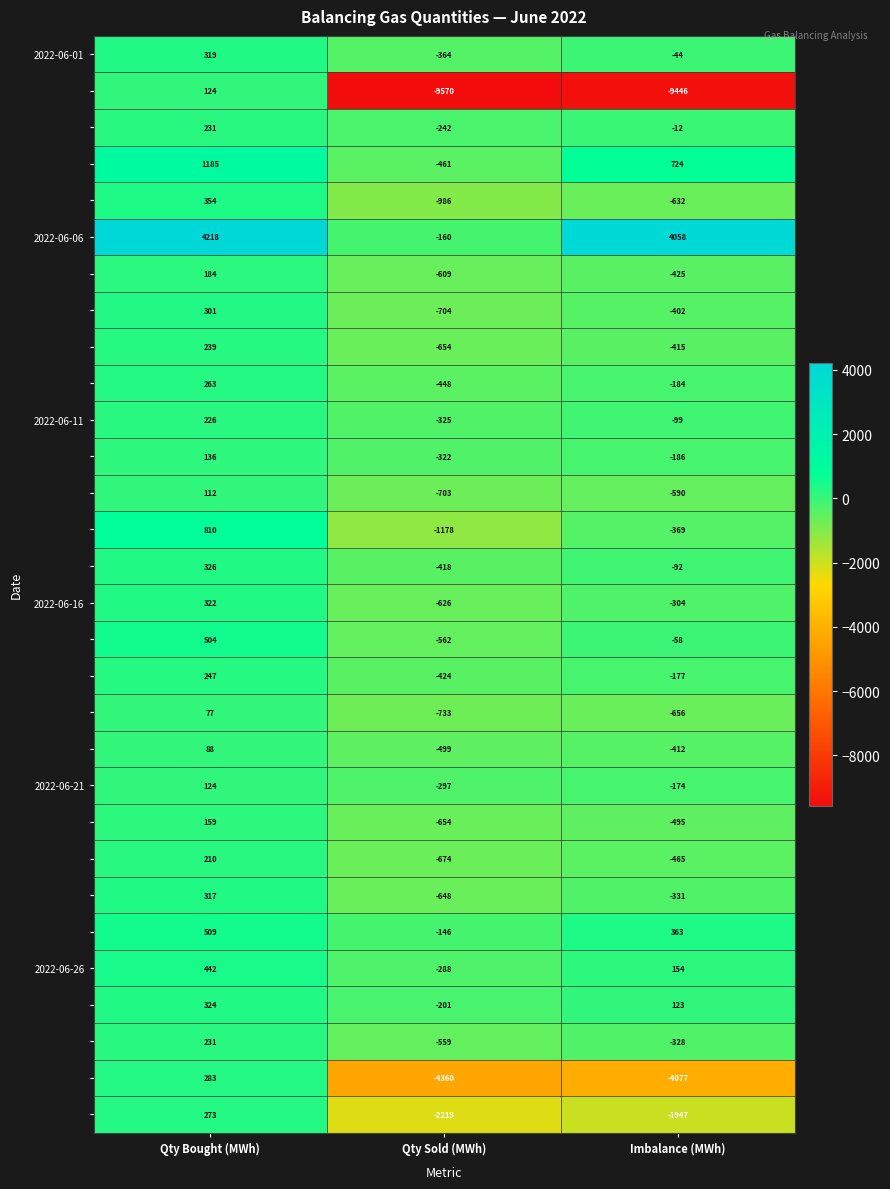

At which category is the sum across all series the highest?

Qty Bought (MWh)